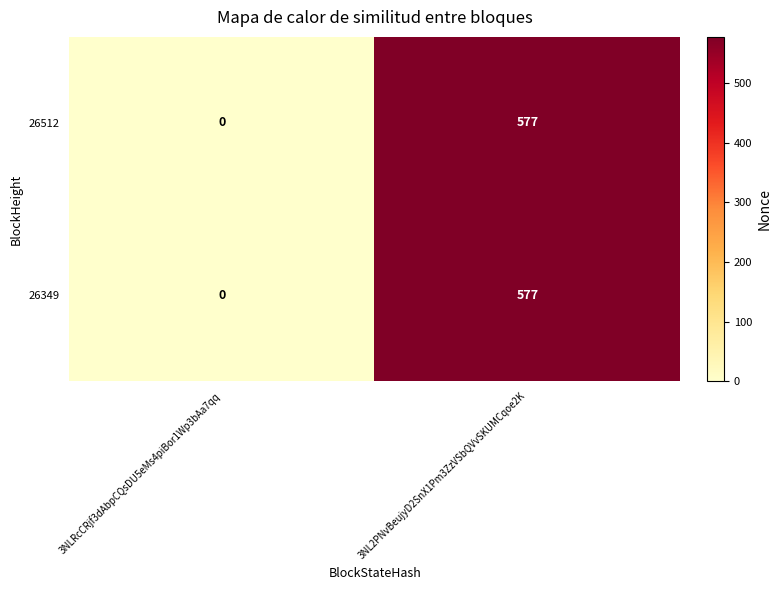

At which label is 26349 closest to 288?

3NLRcCRjf3dAbpCQsDU5eMs4piBor1Wp3bAa7qq